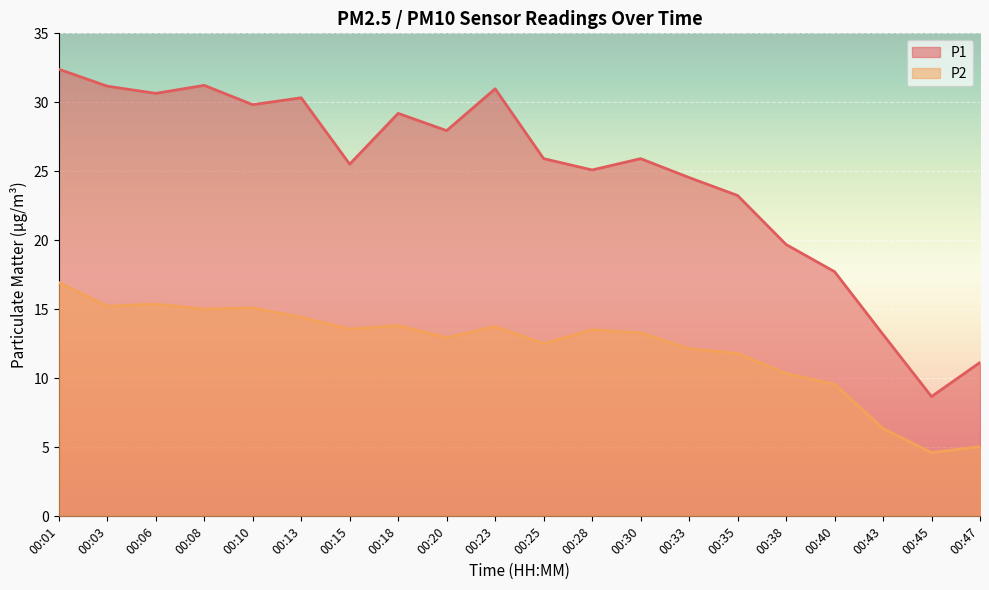

At which category does P2 reach its first local valley?

00:03